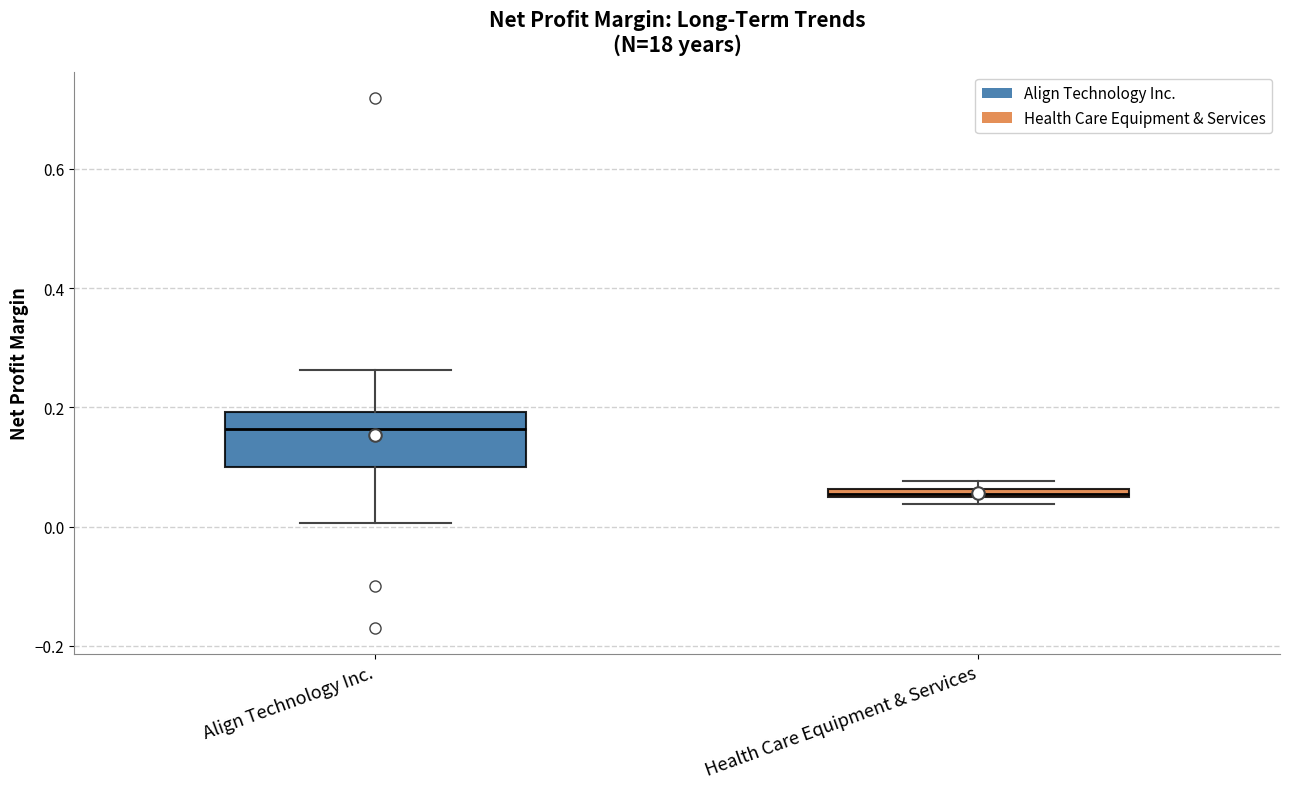

Where does the median line of the box for Align Technology Inc. sit on the y-axis? The values are not printed on the chart, so give them approximately, as read against the axis.

0.16